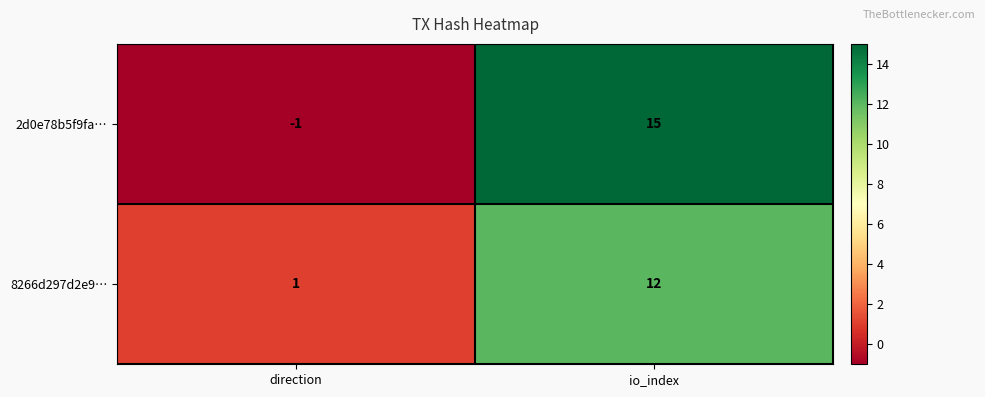

Where is 8266d297d2e9… nearest to the value 6?

direction